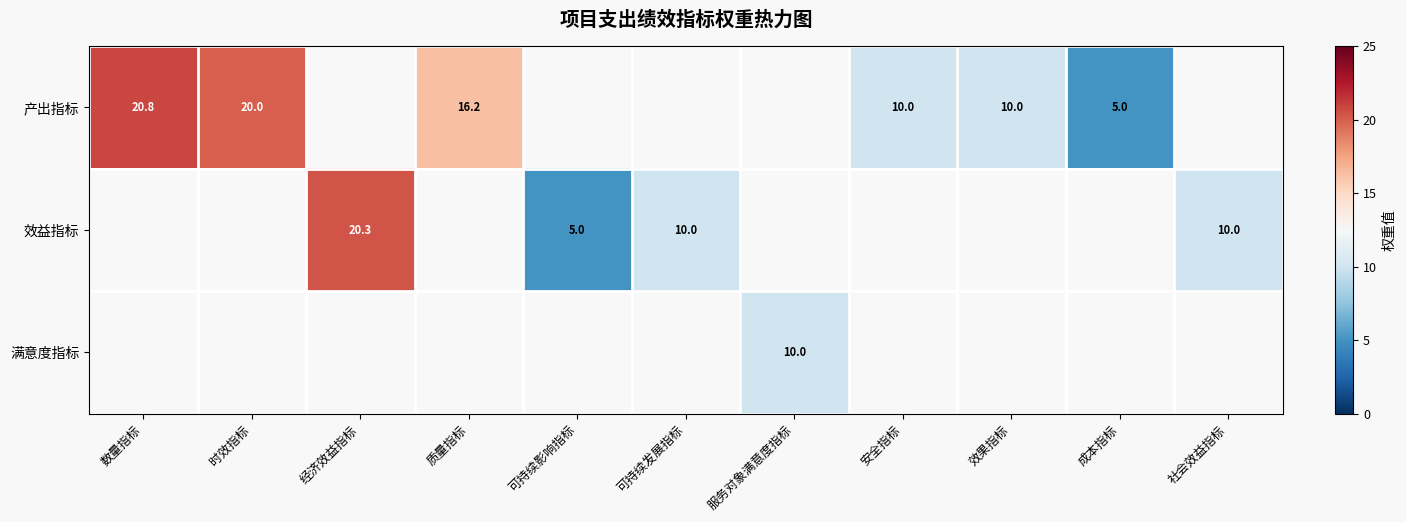

At which category does the chart reach its peak across all series?

数量指标